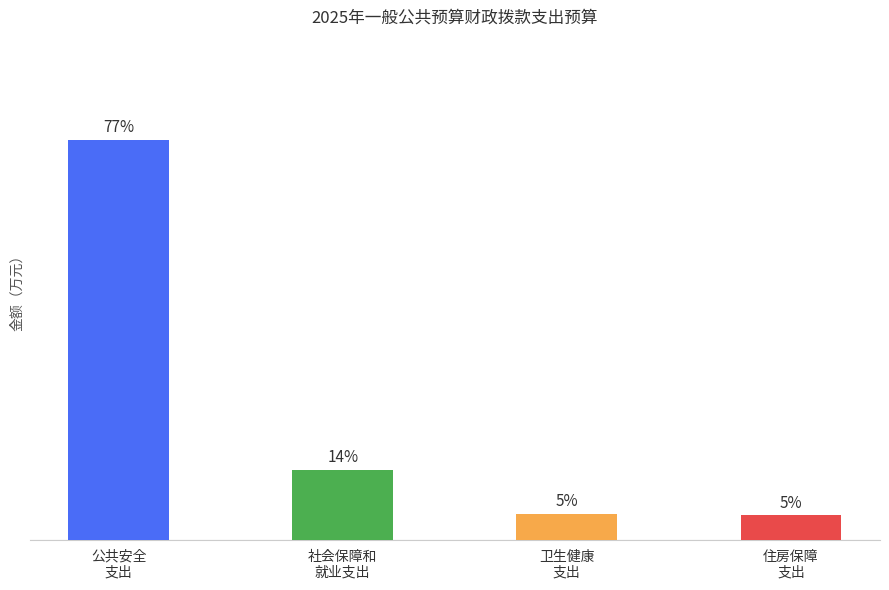

What is the label of the 3rd bar from the left?

卫生健康
支出